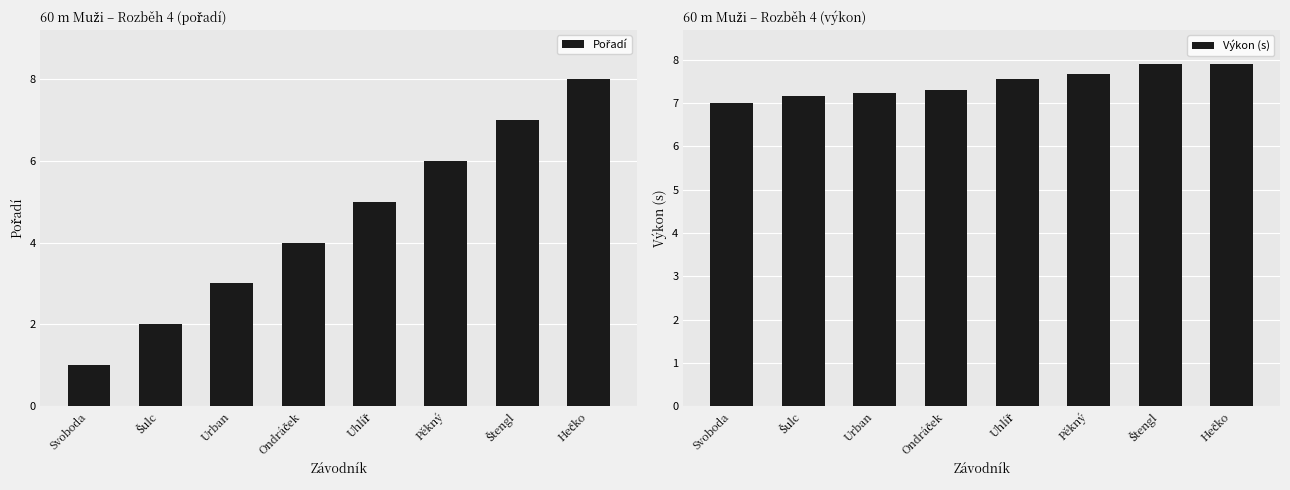

Reading left to right, what are all the values shown in this chart?

Pořadí: 1.0	2.0	3.0	4.0	5.0	6.0	7.0	8.0
Výkon (s): 7.0	7.2	7.2	7.3	7.5	7.7	7.9	7.9